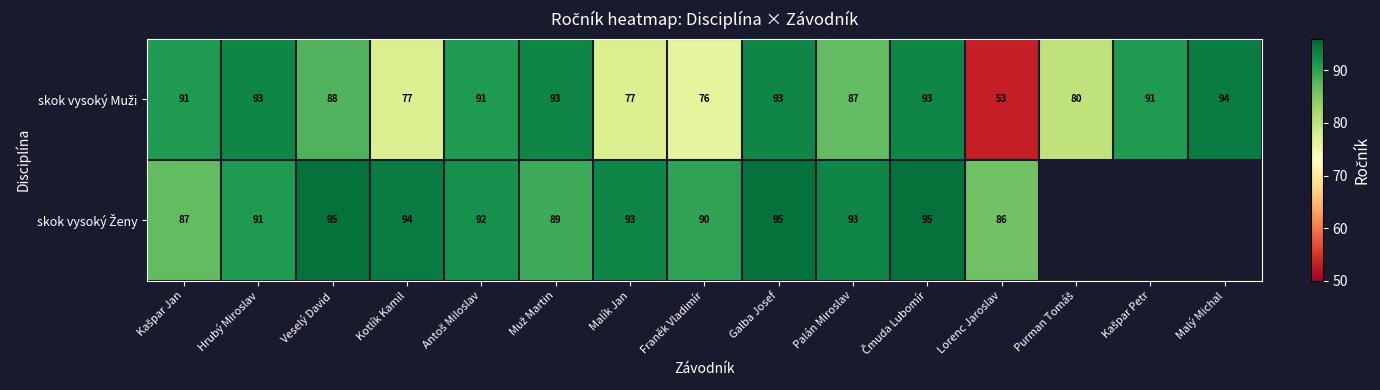

What is the total value across all series at Lorenc Jaroslav?

139